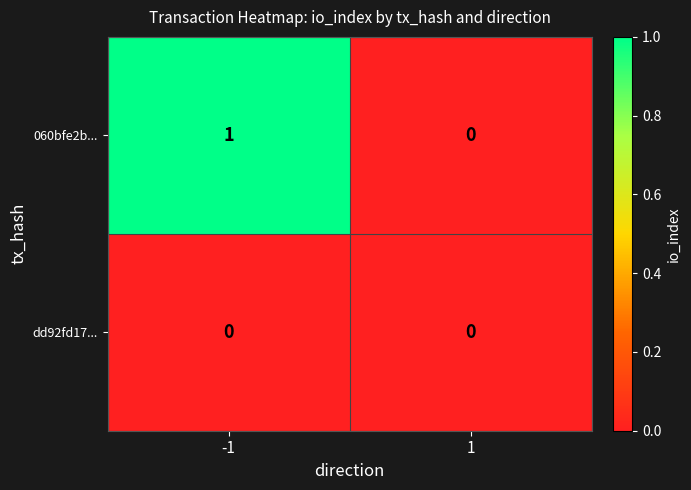

Which series changed the most between -1 and 1?

060bfe2b...